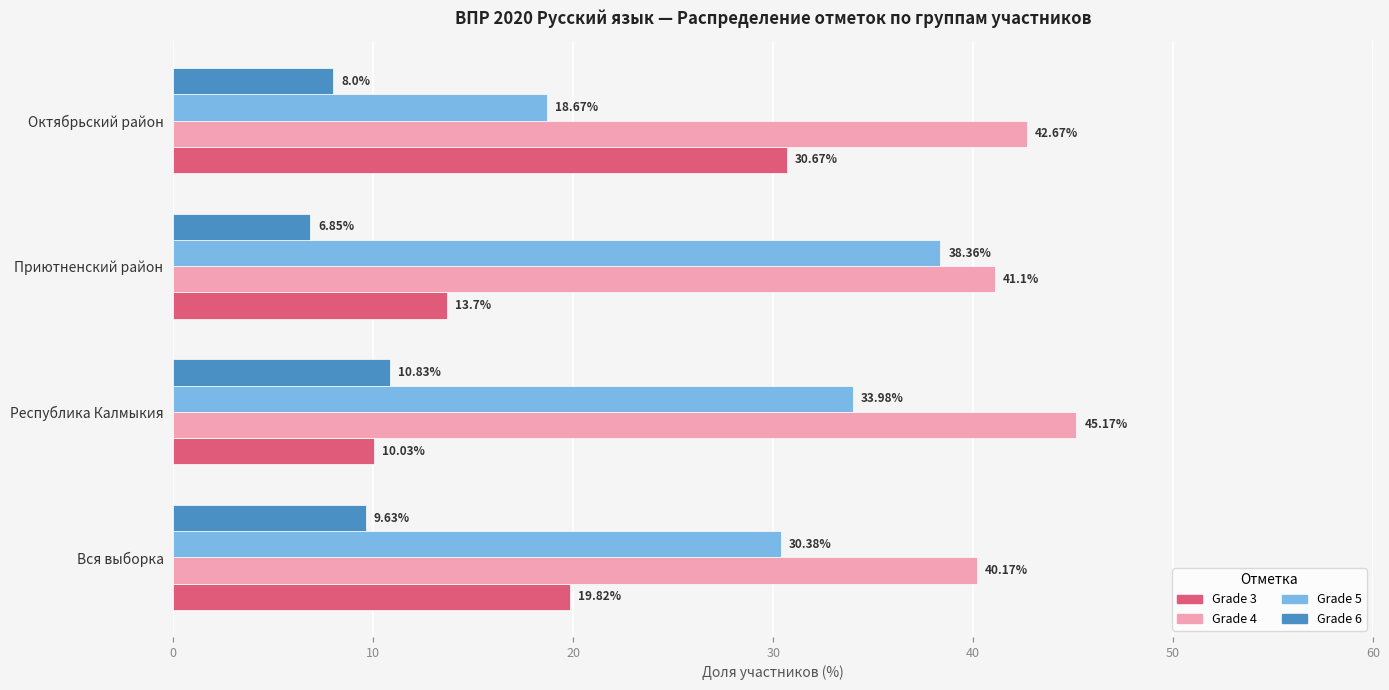

What is the difference between the maximum and minimum values in the Grade 5 series?

19.7